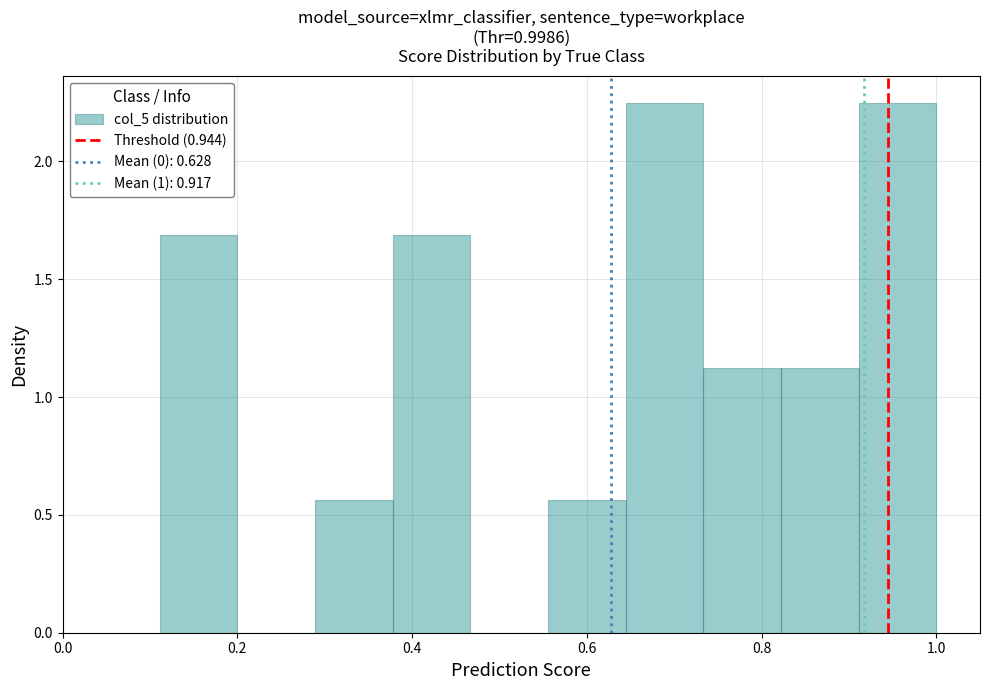

What is the height of the bar covering 0.38 to 0.46 on the x-axis? Neither the bar edges nor the heights are printed on the chart, so give them approximately, as read against the axes.

1.70